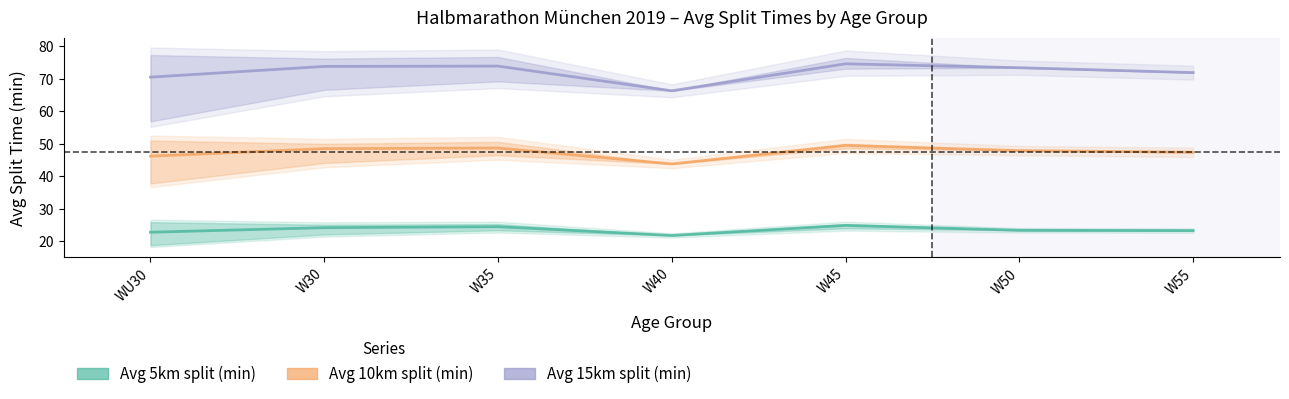

What is the label of the 2nd point from the right?

W50